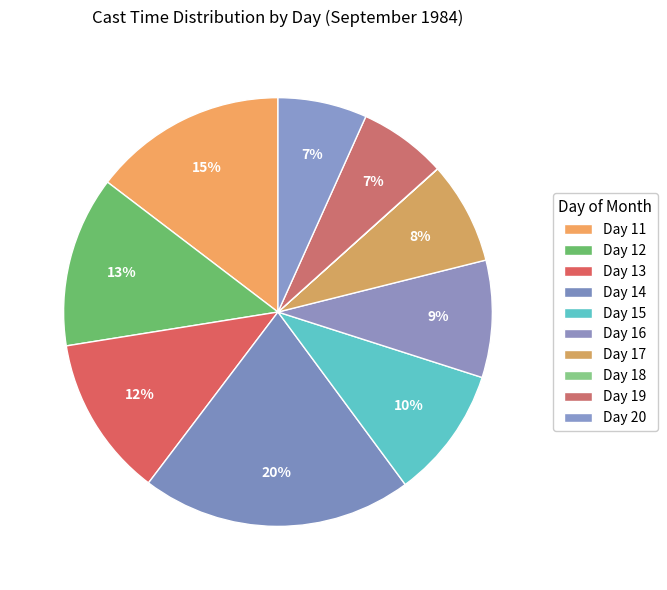

Rank the categories by value from lowest to highest.

18, 19, 20, 17, 16, 15, 13, 12, 11, 14